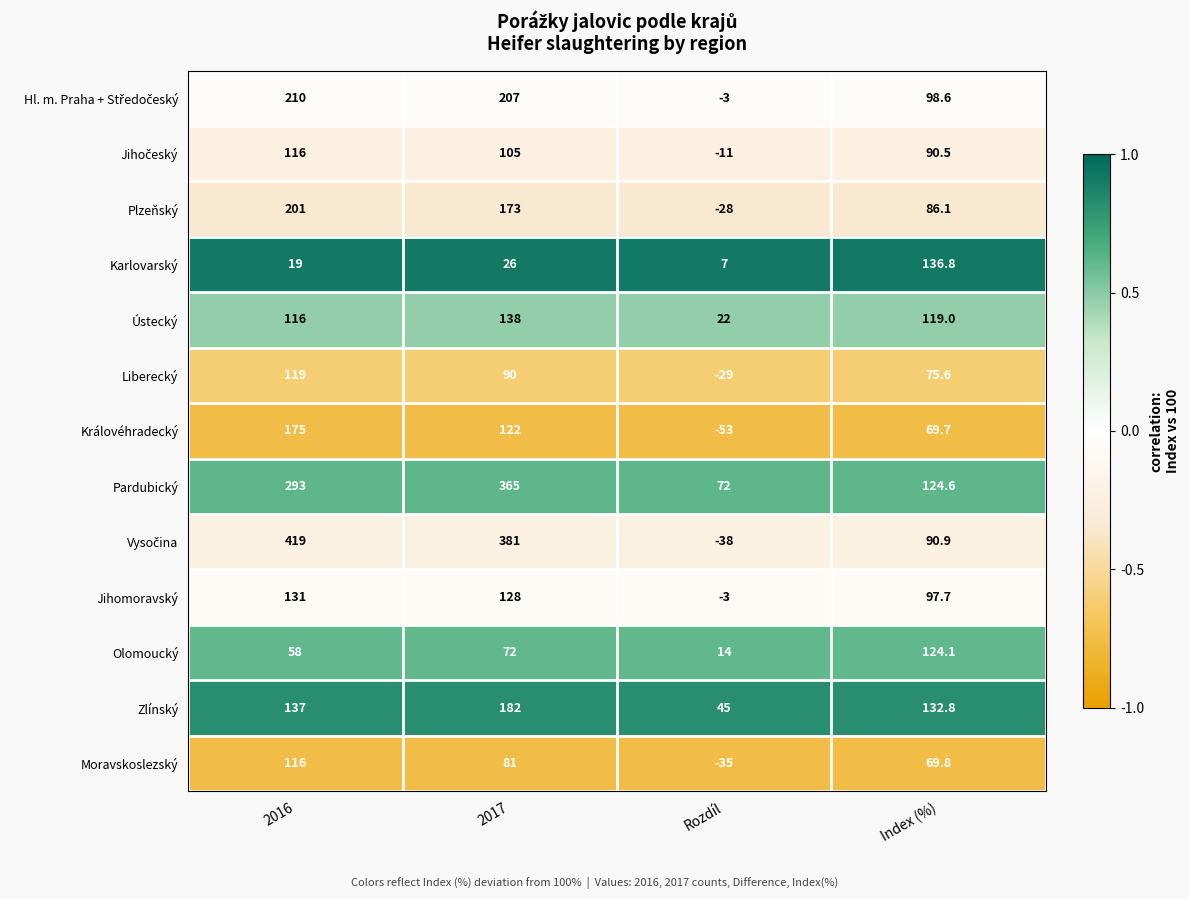

Which category has the lowest value across all series?

Rozdíl